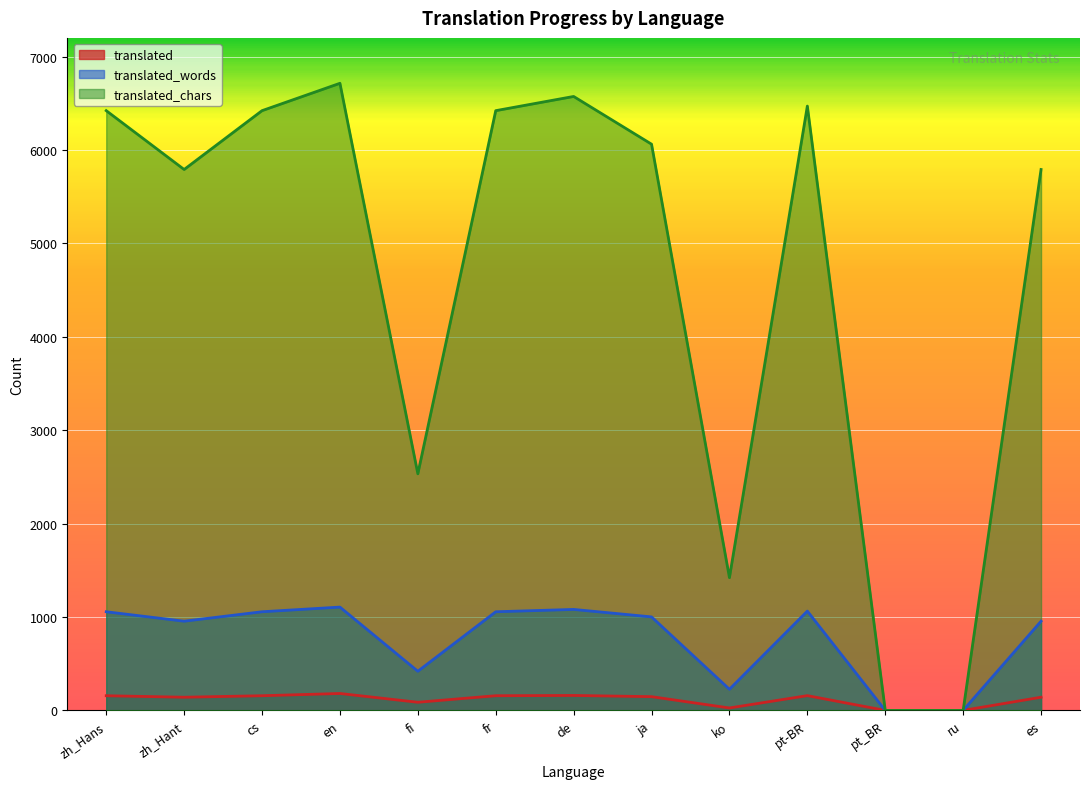

Is the value of translated_chars at ja greater than the value of translated at fr?

Yes